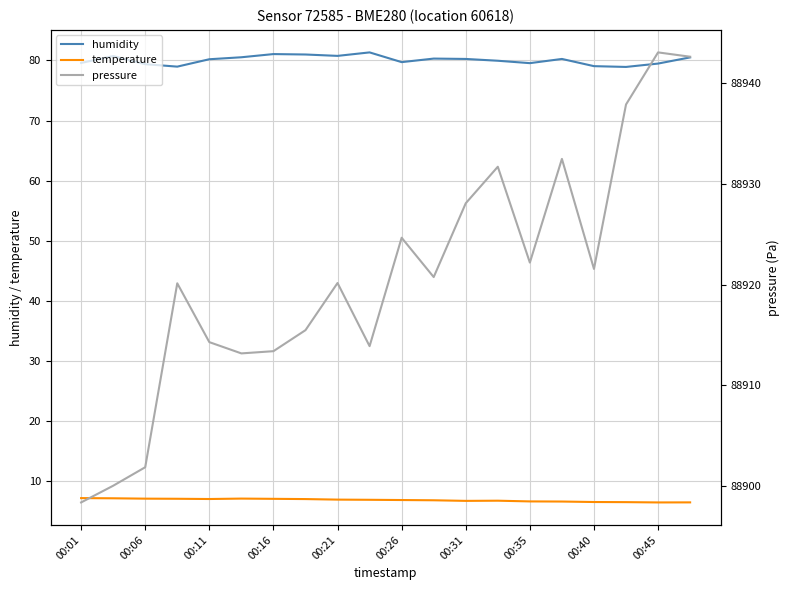

What is the difference between the humidity values at 00:35 and 00:31?

0.7